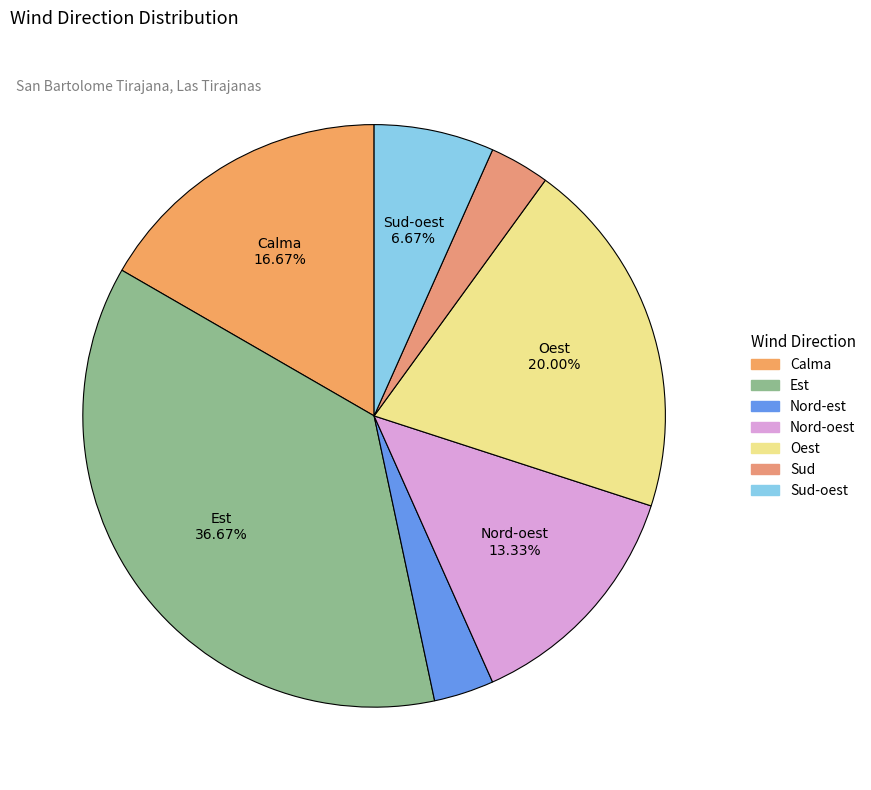

What is the largest slice in the pie chart?

Est